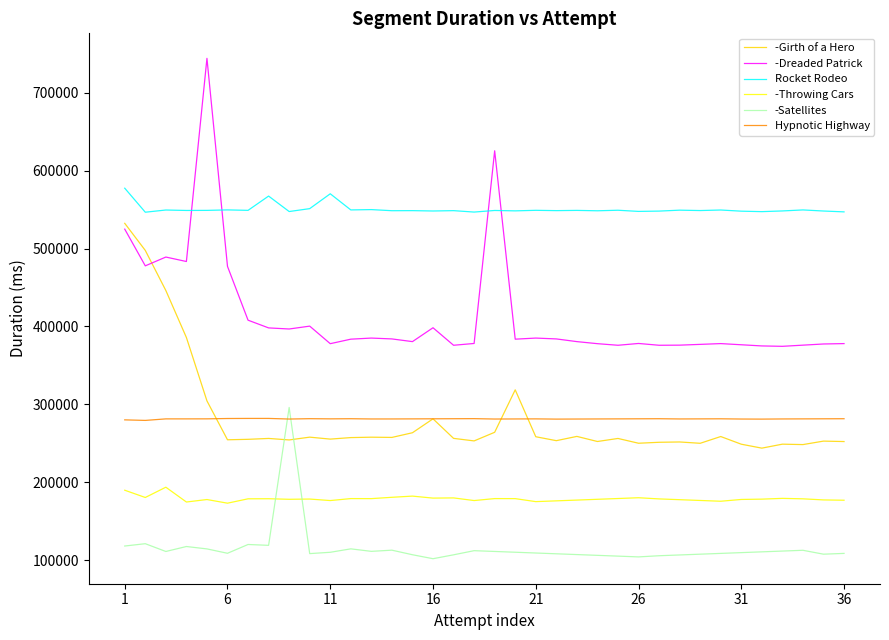

Count the number of data series in this chart.

6